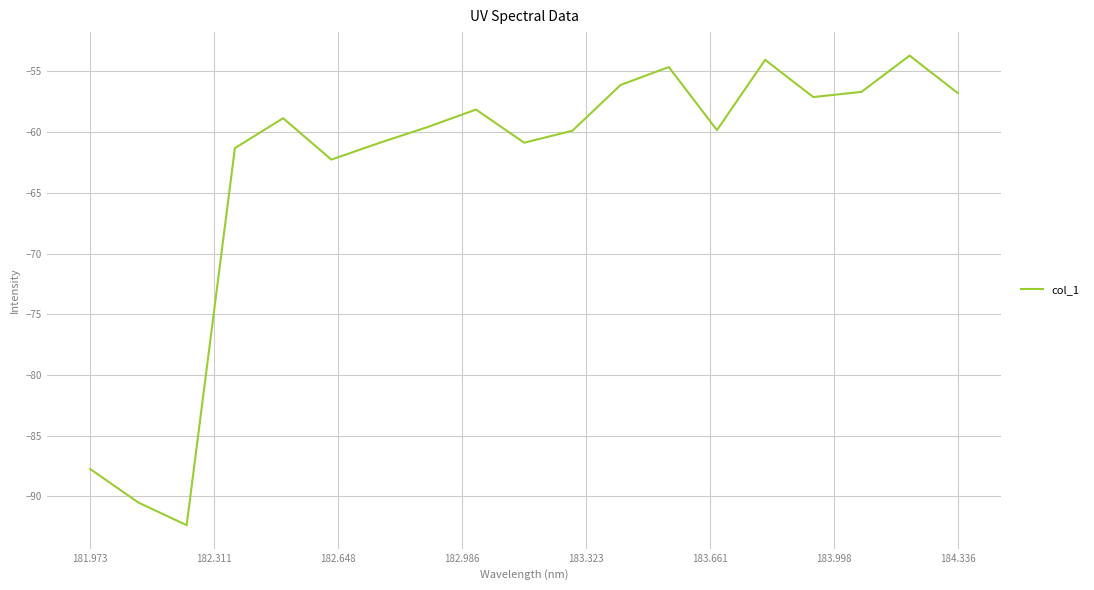

What is the minimum value shown in the chart?

-92.4